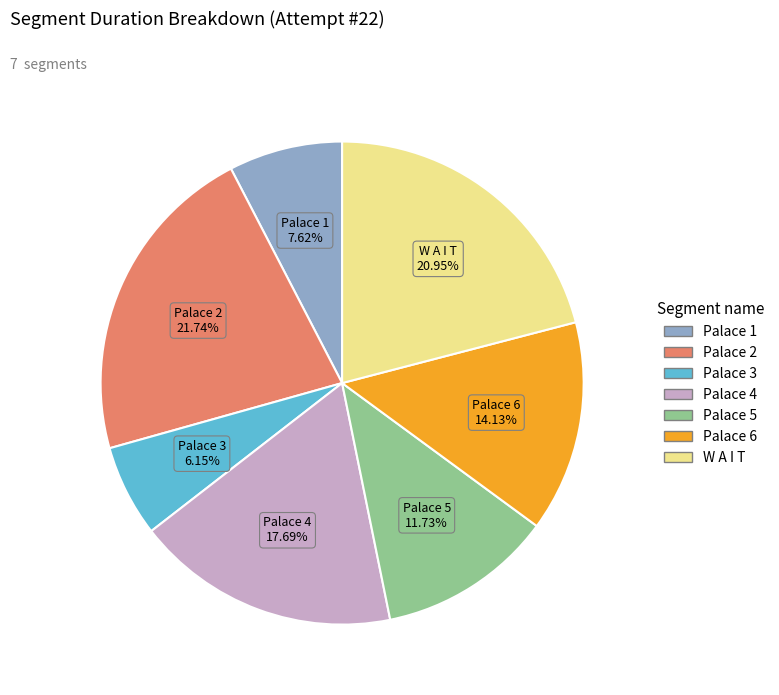

To the nearest percent, what is the average slice percentage?

14%